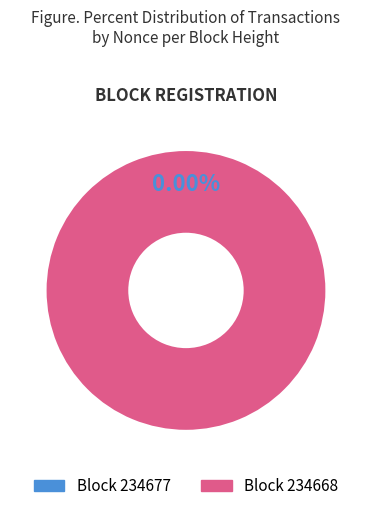

Do 234677 and 234668 together represent more than half of the pie?

Yes